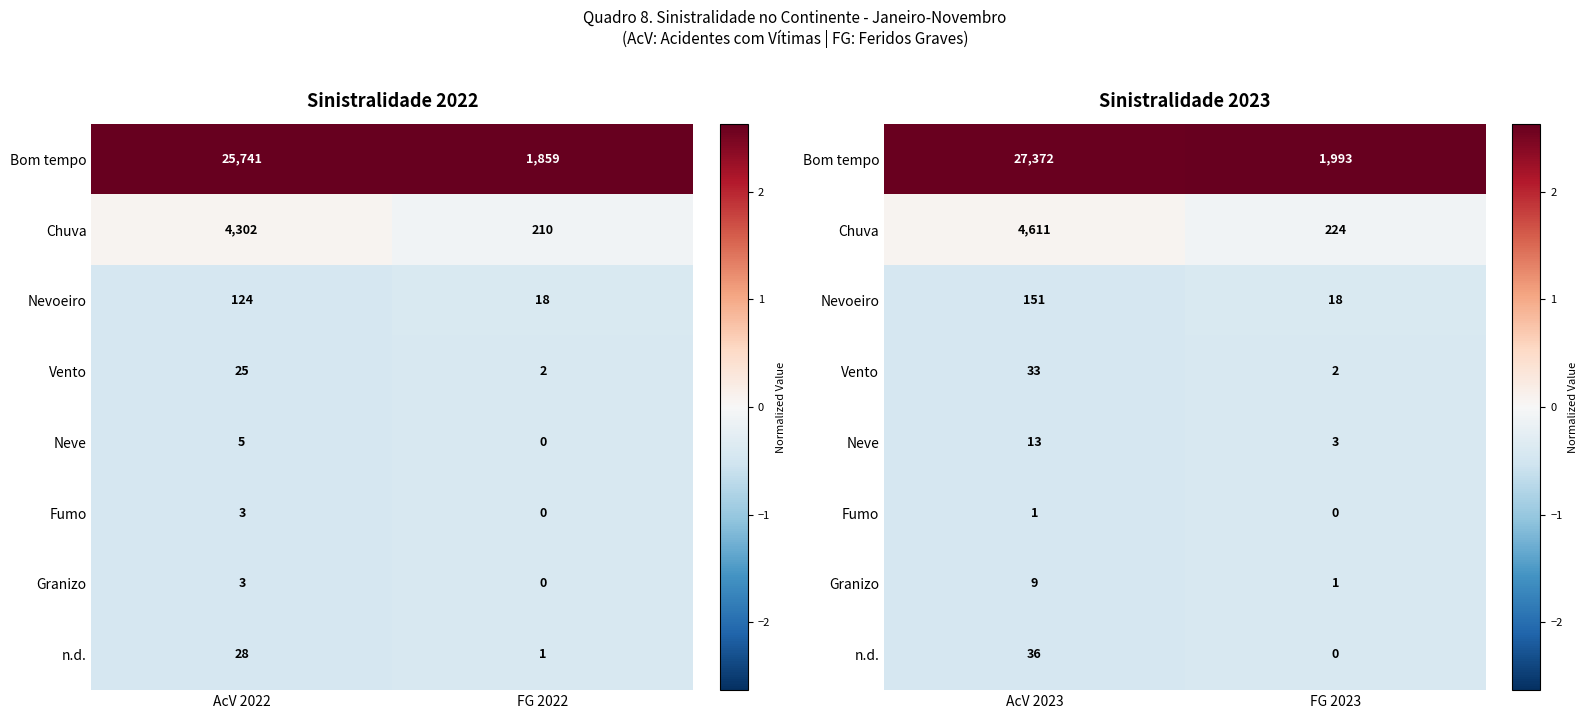

Is it true that Bom tempo equals 1.2 at AcV 2023?

False